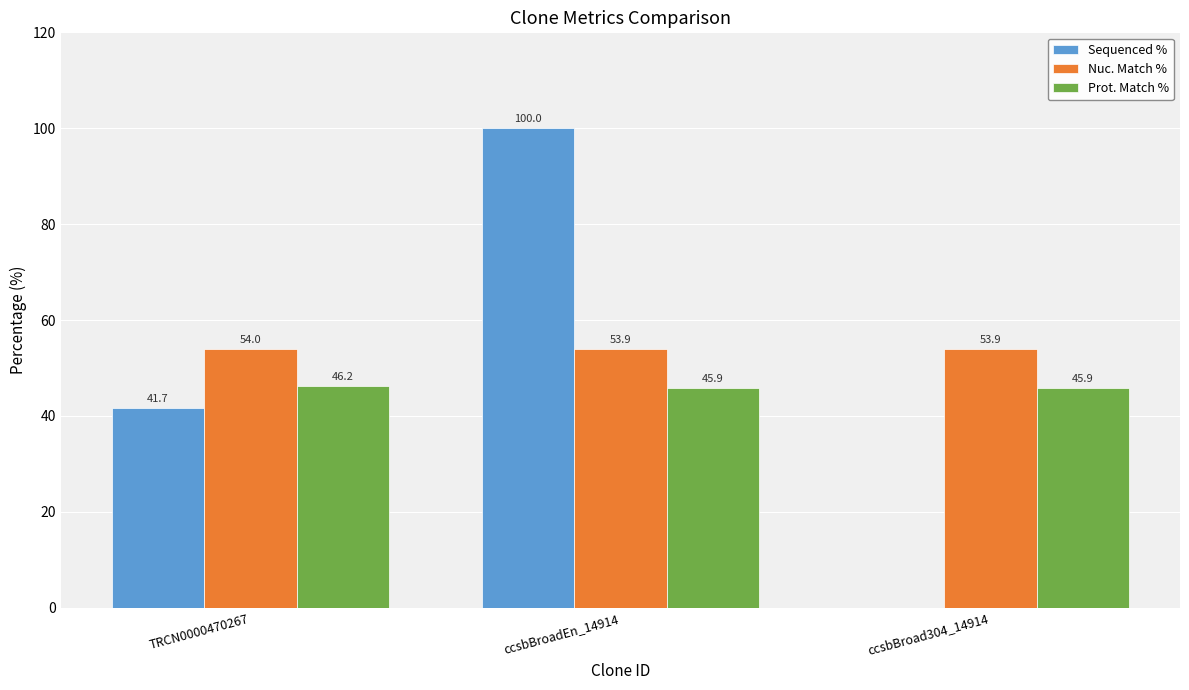

Reading left to right, transcribe all the data shown in this chart.

Sequenced %: TRCN0000470267=41.7	ccsbBroadEn_14914=100.0	ccsbBroad304_14914=0.0
Nuc. Match %: TRCN0000470267=54.0	ccsbBroadEn_14914=53.9	ccsbBroad304_14914=53.9
Prot. Match %: TRCN0000470267=46.2	ccsbBroadEn_14914=45.9	ccsbBroad304_14914=45.9